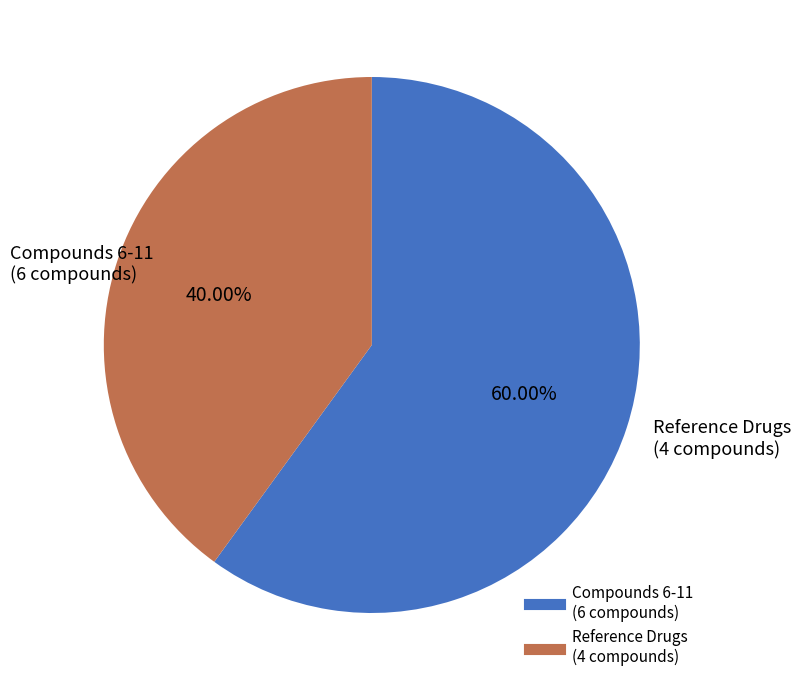

Is there any slice that represents more than half of the pie?

Yes